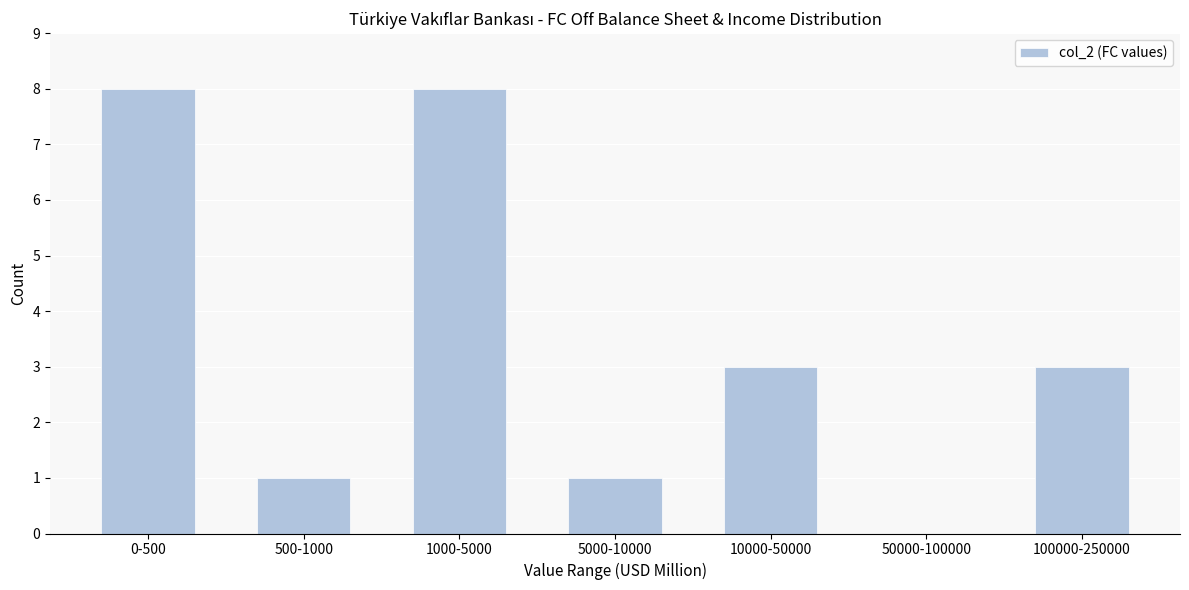

Reading left to right, transcribe all the data shown in this chart.

0-500=8	500-1000=1	1000-5000=8	5000-10000=1	10000-50000=3	50000-100000=0	100000-250000=3